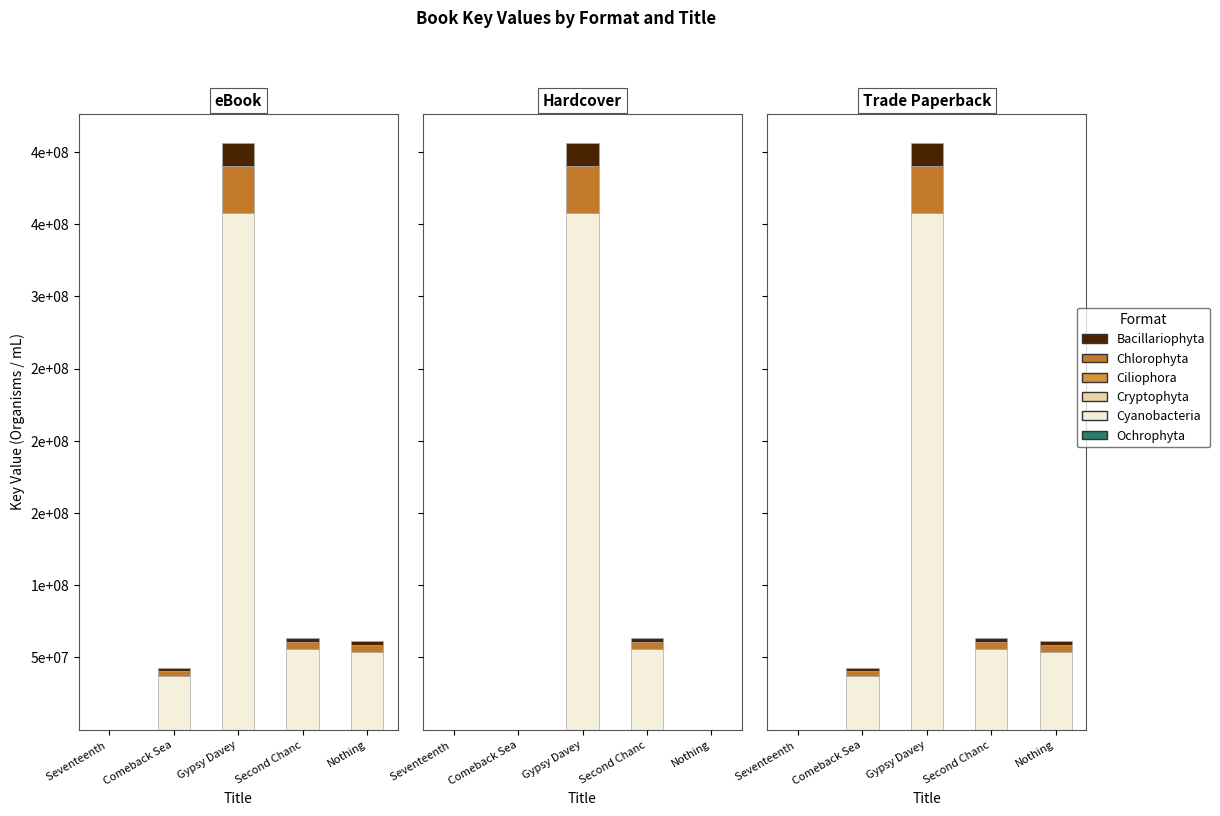

Which has a higher value, Seventeenth  or Second Chanc?

Second Chanc